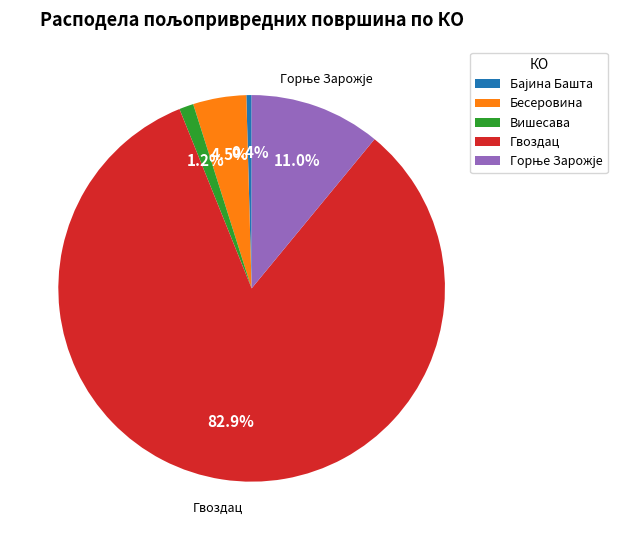

True or false: Гвоздац accounts for 75% of the total.

False